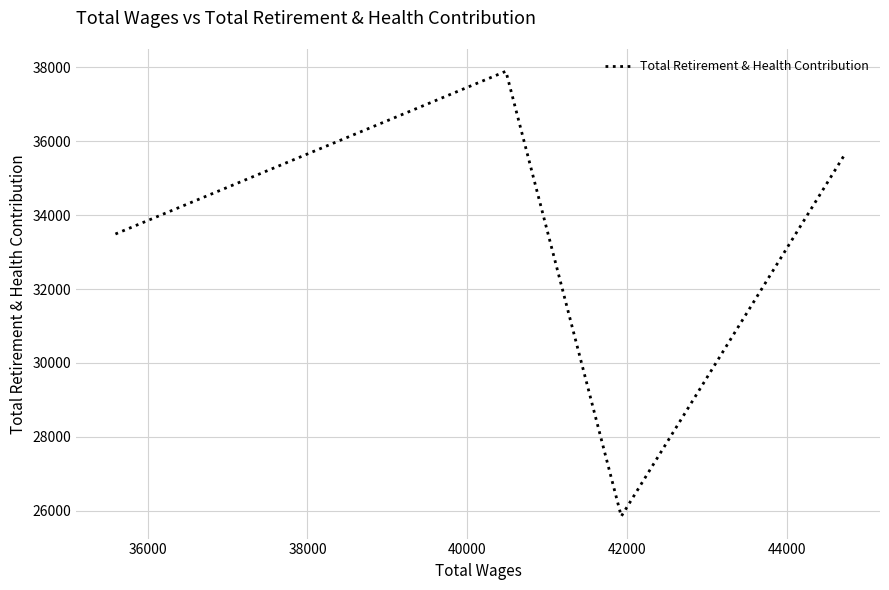

What is the average value?

33196